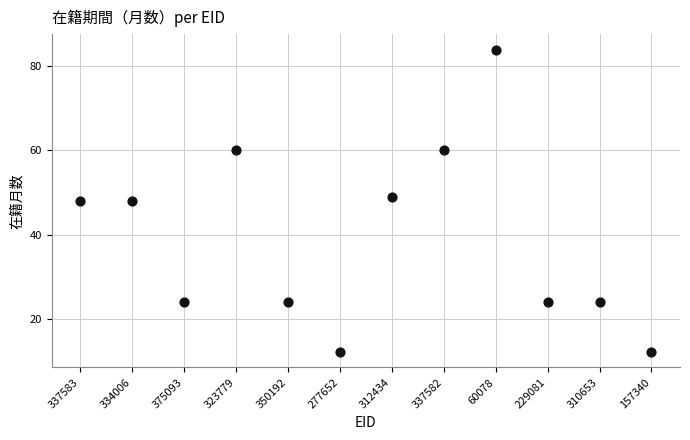

What is the range of Y values (max minus min)?

72